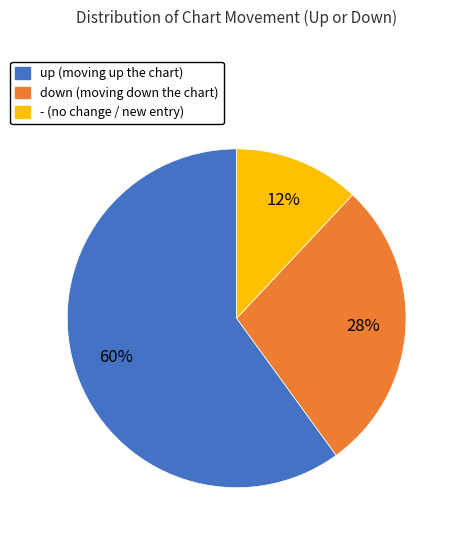

To the nearest percent, what portion does down represent?

28%